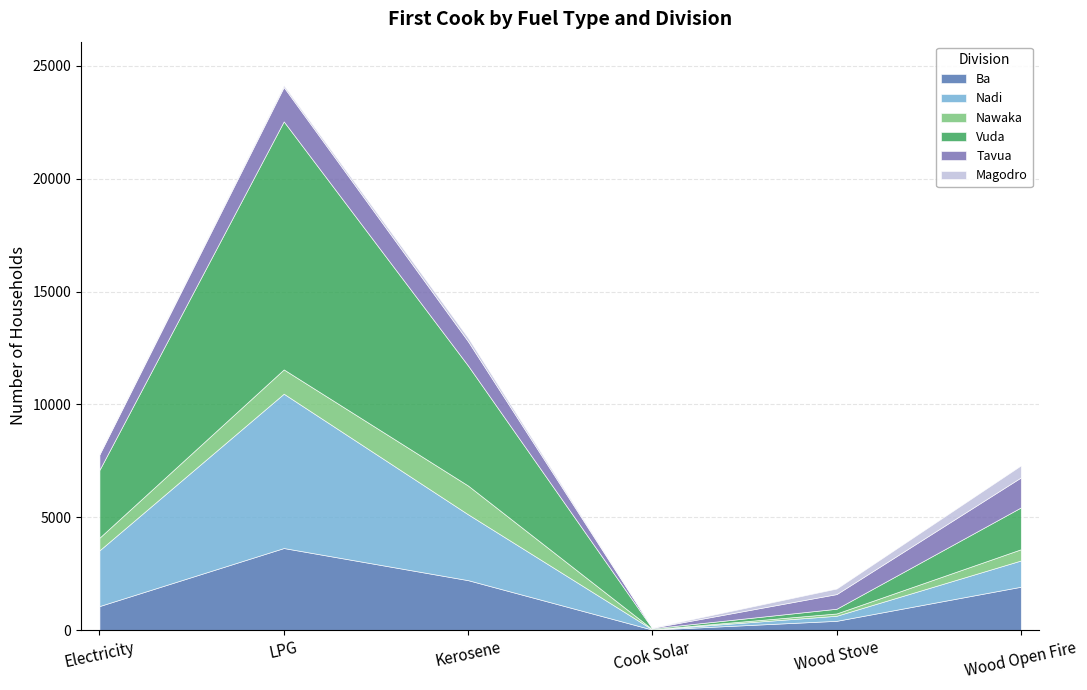

What is the sum of all Nawaka values?

3518